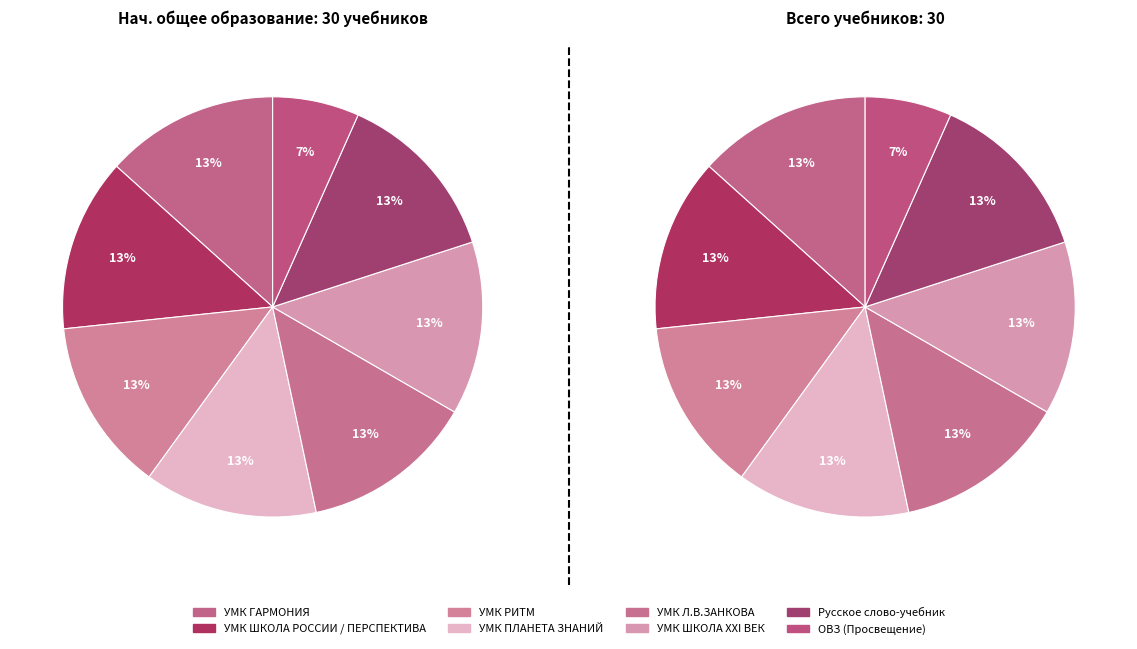

Combined, what portion of the pie is Русское слово-учебник and УМК ШКОЛА РОССИИ / ПЕРСПЕКТИВА?

26.7%